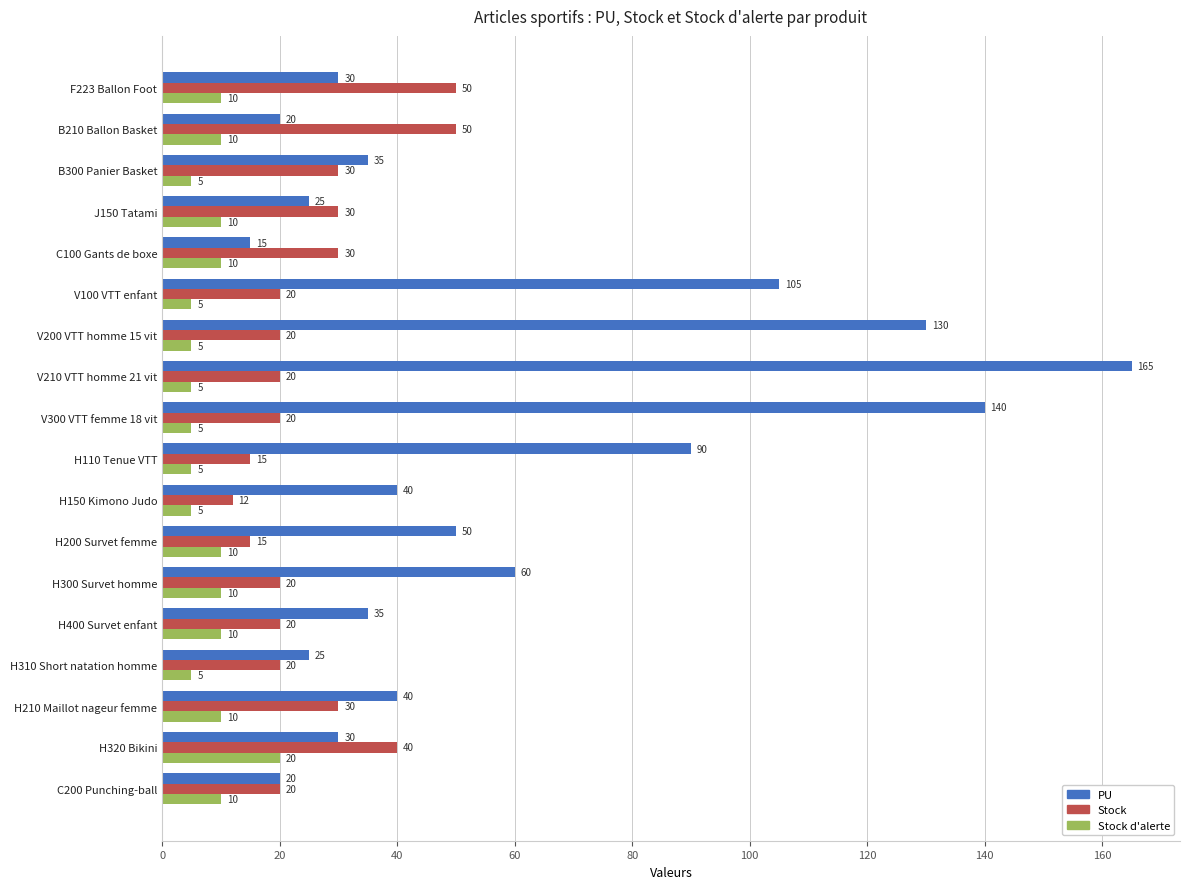

The value of PU at V300 VTT femme 18 vit is 140. True or false?

True